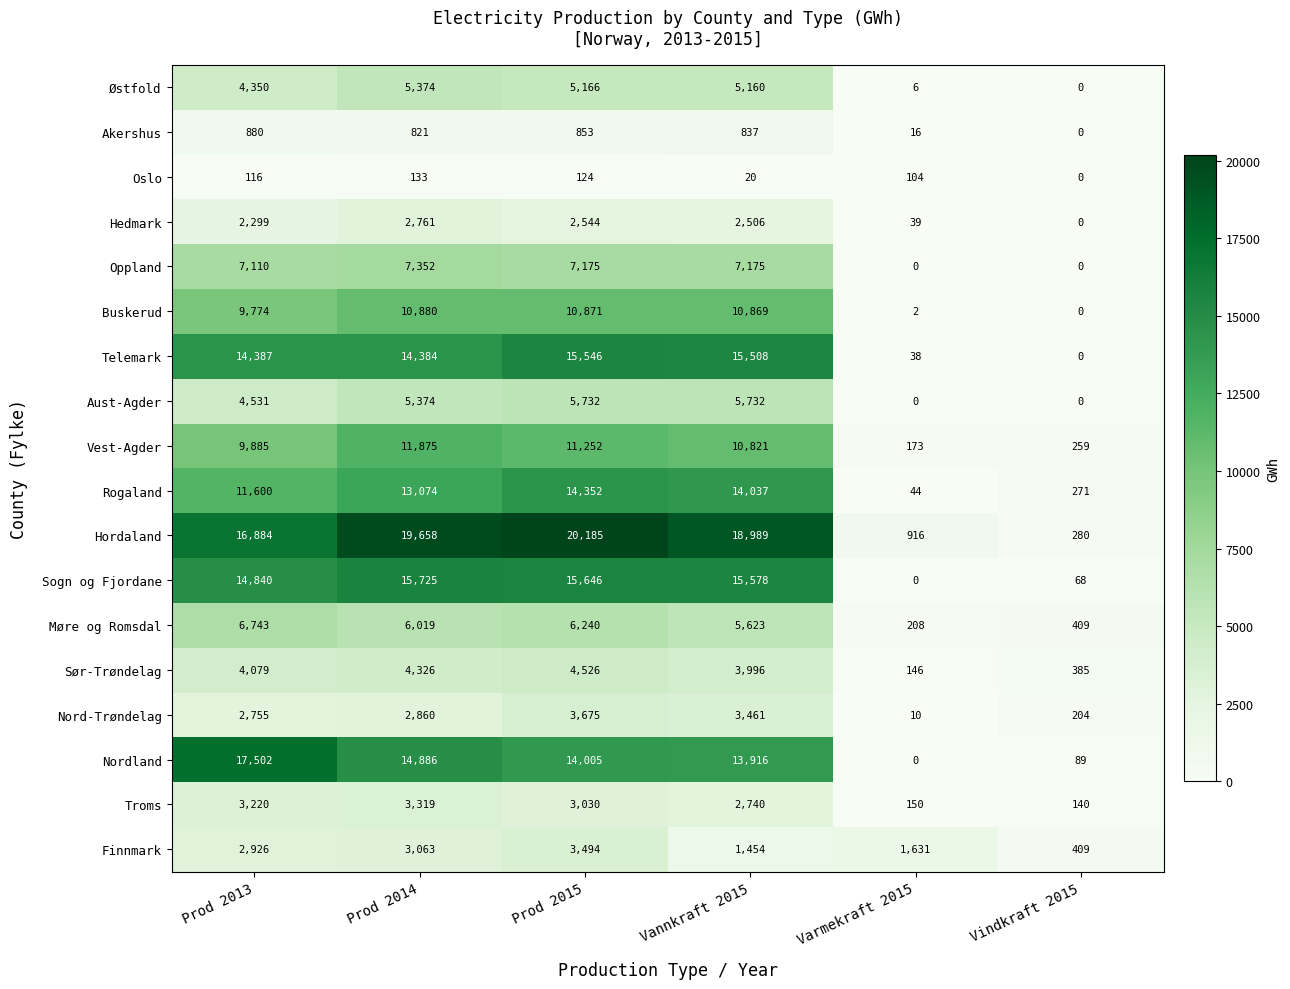

Which series has the largest total across all categories?

Hordaland